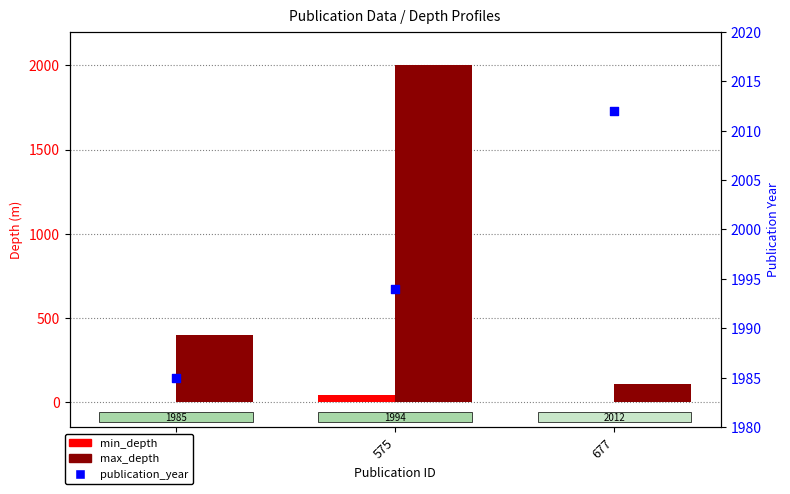

At which category is the sum across all series the highest?

575